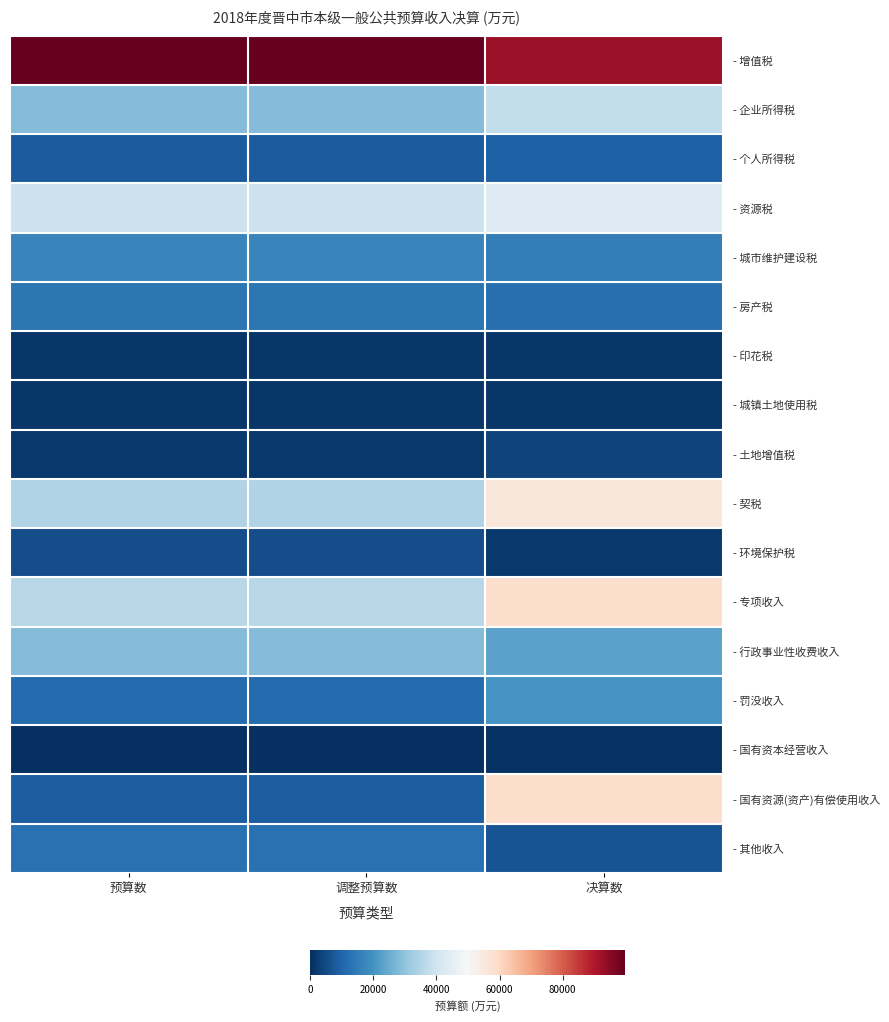

How many series are shown in this chart?

17